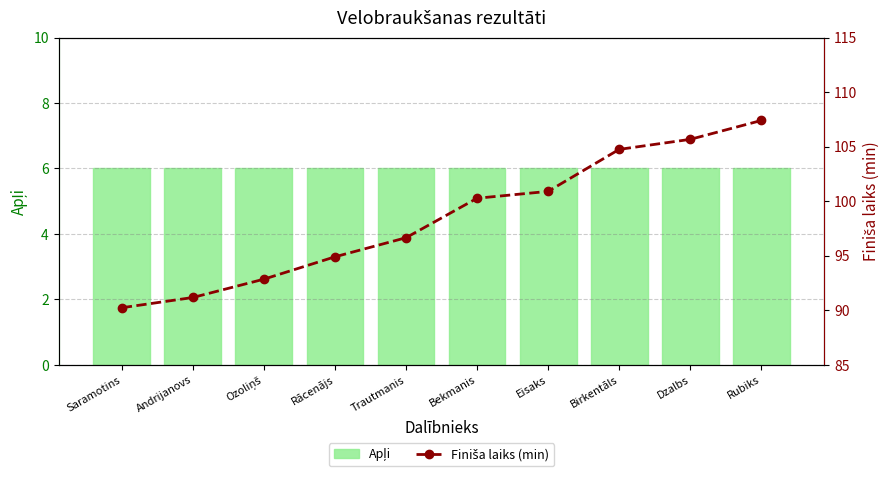

Are the bars horizontal?

No